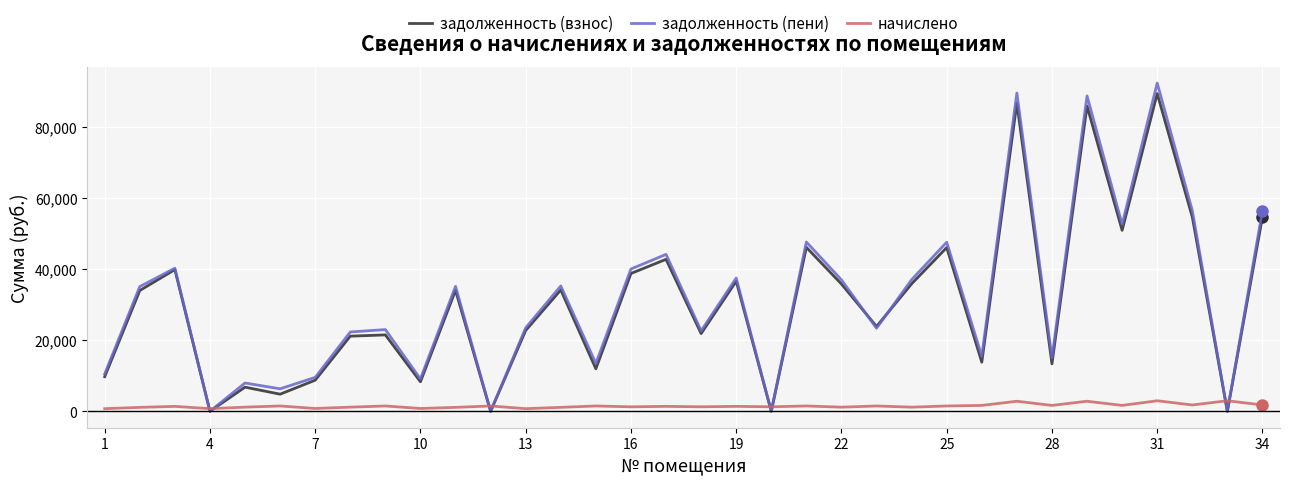

Which series has the widest spread of values?

задолженность (пени)